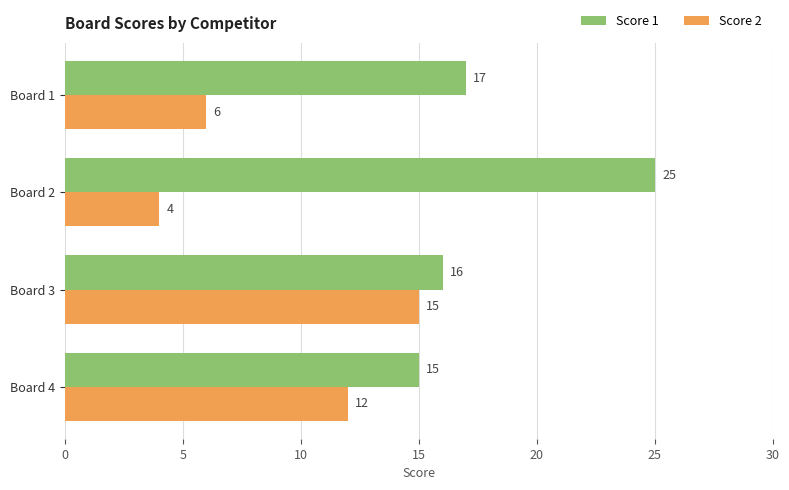

What is the sum of all Score 1 values?

73